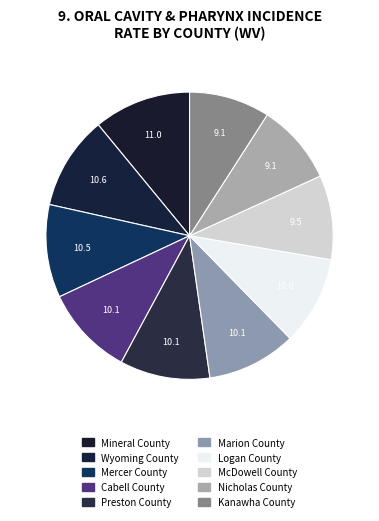

Do Cabell County and Wyoming County together represent more than half of the pie?

No